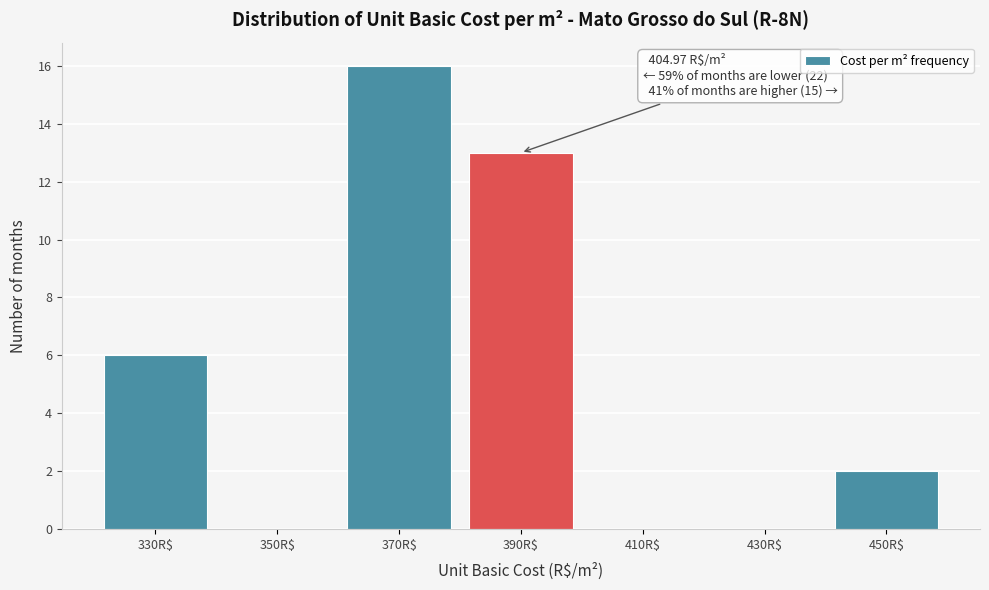

What is the sum of all values?

37